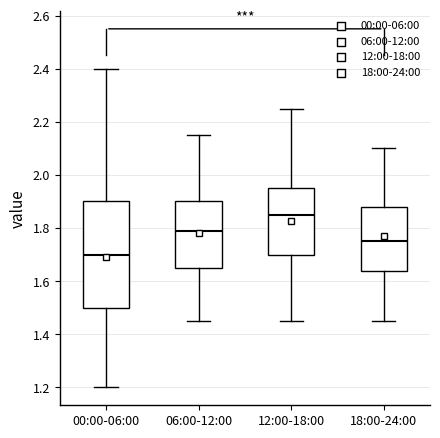

Reading left to right, transcribe this box plot: for each box, give where its median line is, the range the box spans, and where its two whiskers end, as read against the y-axis. The values are not printed on the chart, so give them approximately, as read against the axis.

00:00-06:00: median 1.70, box 1.50 to 1.90, whiskers 1.20 to 2.40
06:00-12:00: median 1.80, box 1.66 to 1.90, whiskers 1.46 to 2.16
12:00-18:00: median 1.86, box 1.70 to 1.96, whiskers 1.46 to 2.26
18:00-24:00: median 1.76, box 1.64 to 1.88, whiskers 1.46 to 2.10